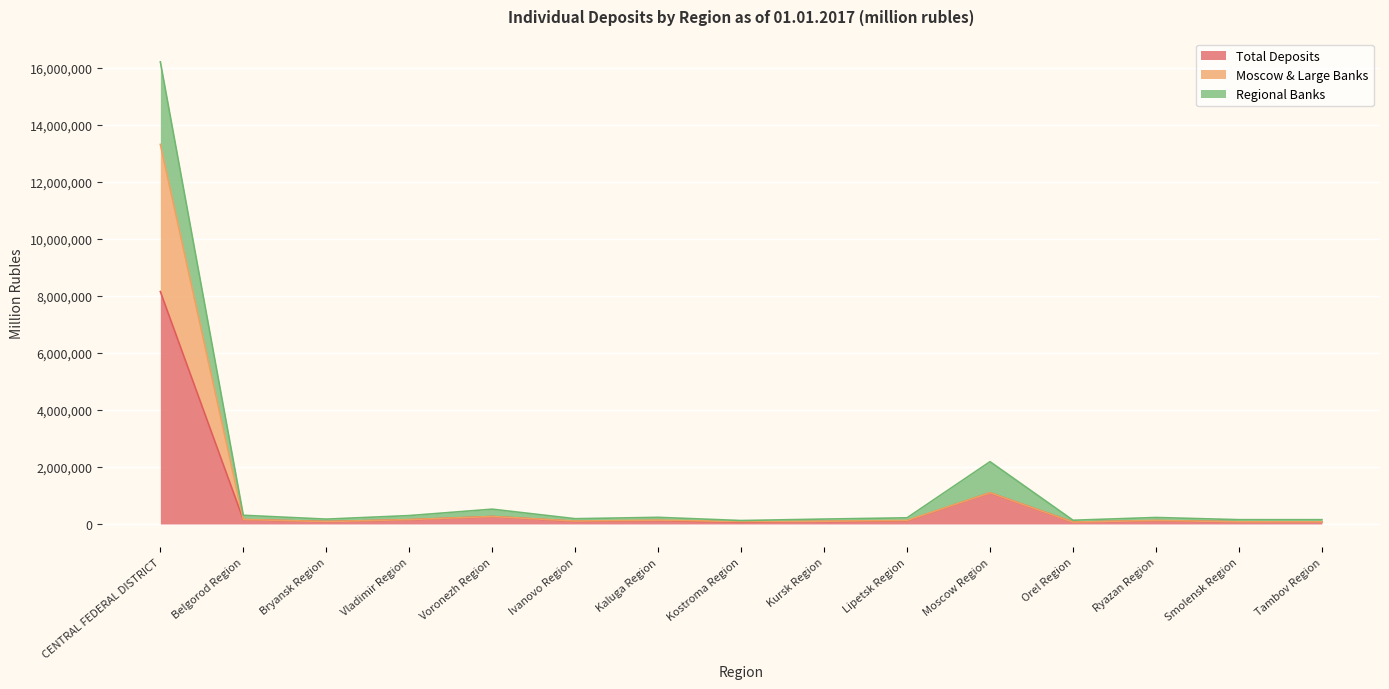

Rank the categories by Total Deposits value from lowest to highest.

Kostroma Region, Orel Region, Tambov Region, Smolensk Region, Bryansk Region, Kursk Region, Ivanovo Region, Lipetsk Region, Ryazan Region, Kaluga Region, Vladimir Region, Belgorod Region, Voronezh Region, Moscow Region, CENTRAL FEDERAL DISTRICT